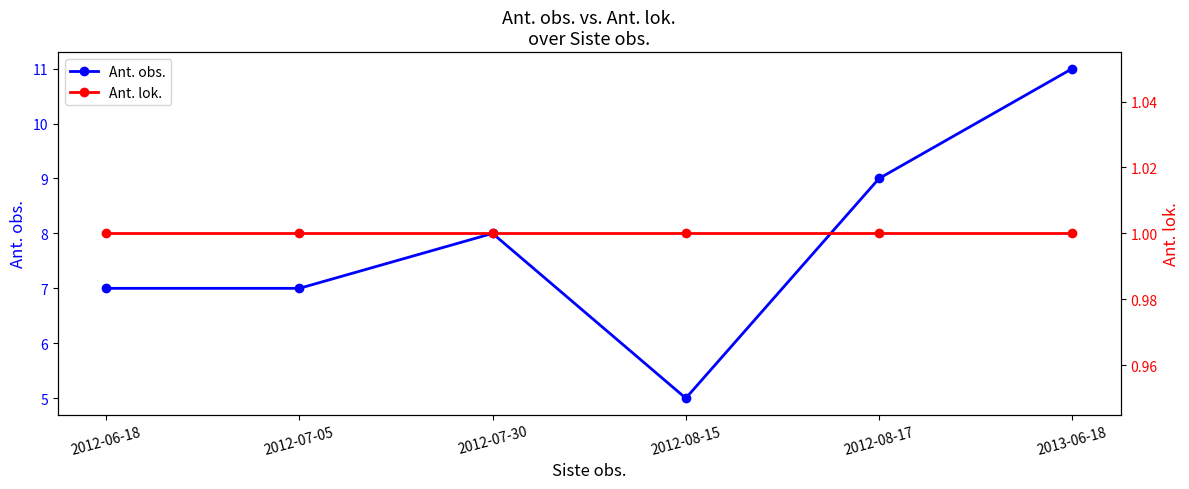

Reading left to right, list all the values displayed in this chart.

Ant. obs.: 7	7	8	5	9	11
Ant. lok.: 1	1	1	1	1	1